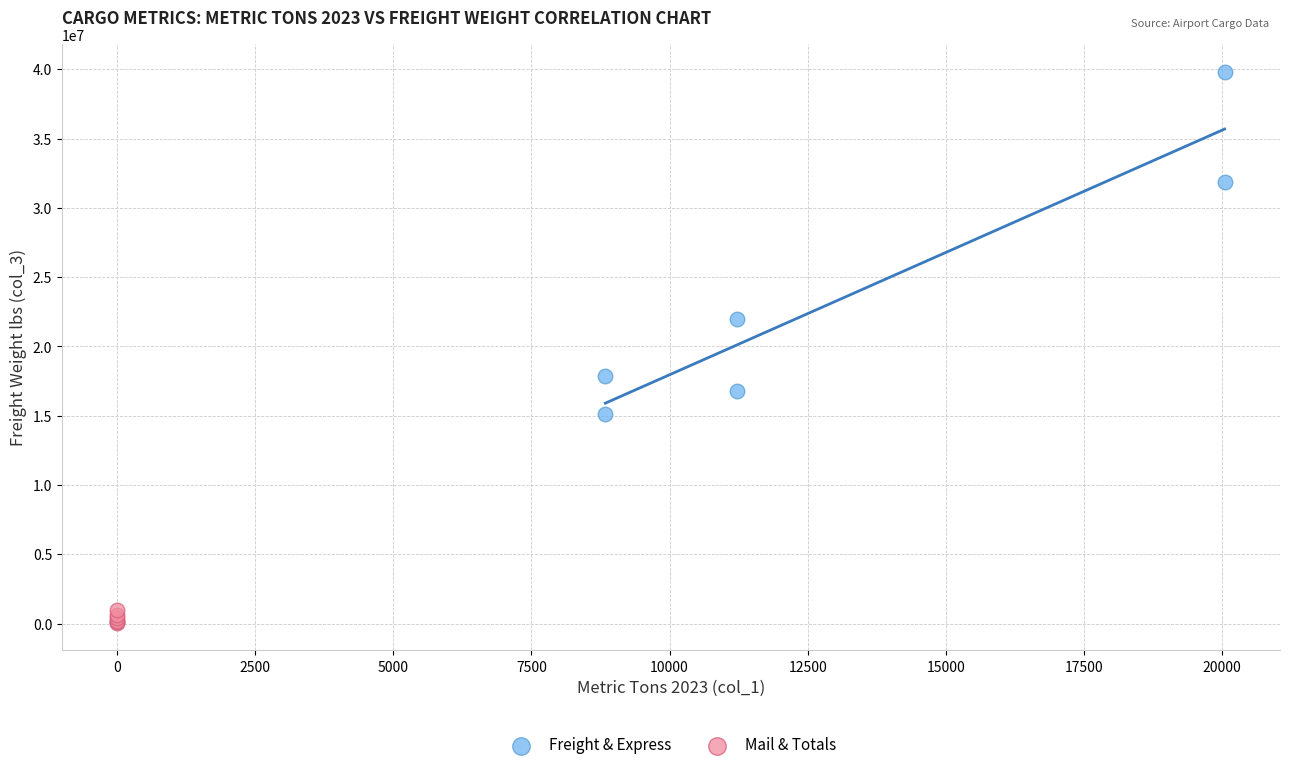

Which series contains the highest Y value?

Freight & Express